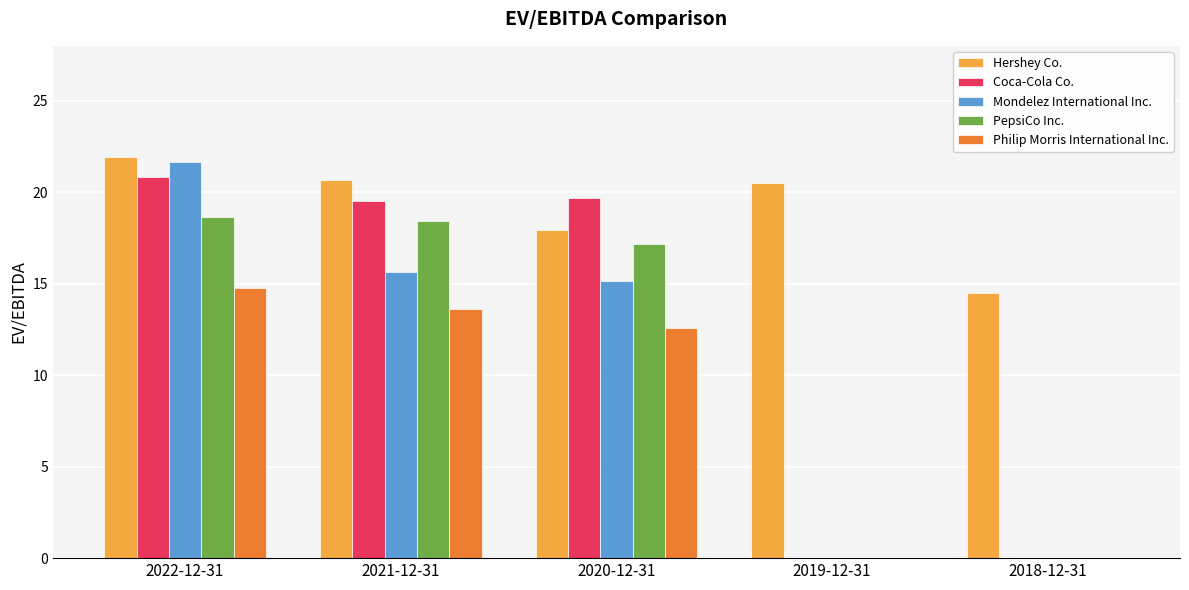

Reading left to right, transcribe all the data shown in this chart.

Hershey Co.: 21.9	20.6	17.9	20.5	14.5
Coca-Cola Co.: 20.8	19.5	19.7	0.0	0.0
Mondelez International Inc.: 21.6	15.6	15.1	0.0	0.0
PepsiCo Inc.: 18.6	18.4	17.2	0.0	0.0
Philip Morris International Inc.: 14.8	13.6	12.6	0.0	0.0